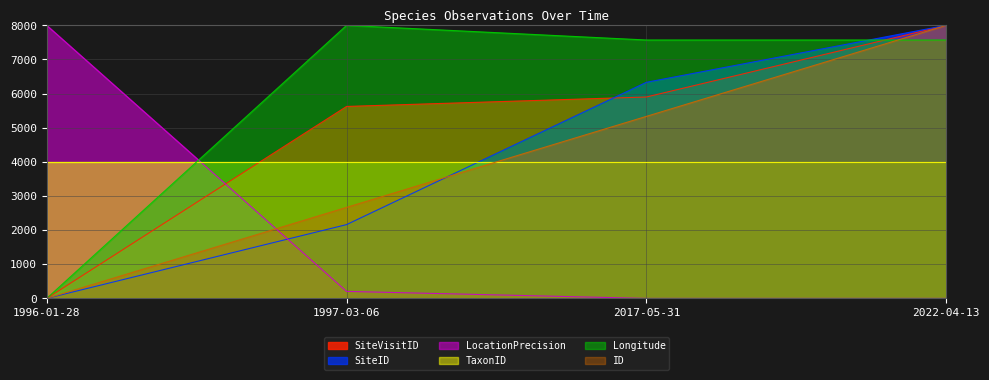

Which series has the largest total across all categories?

Longitude